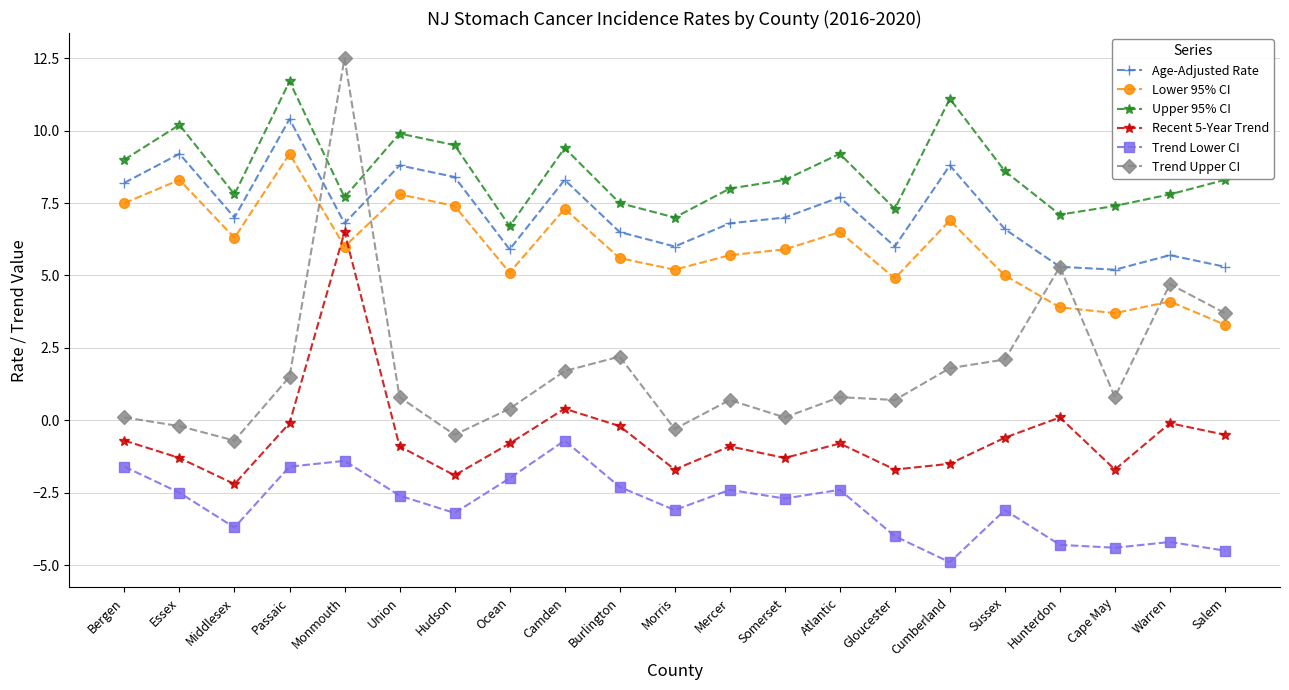

What is the highest value of the Trend Upper CI series?

12.5